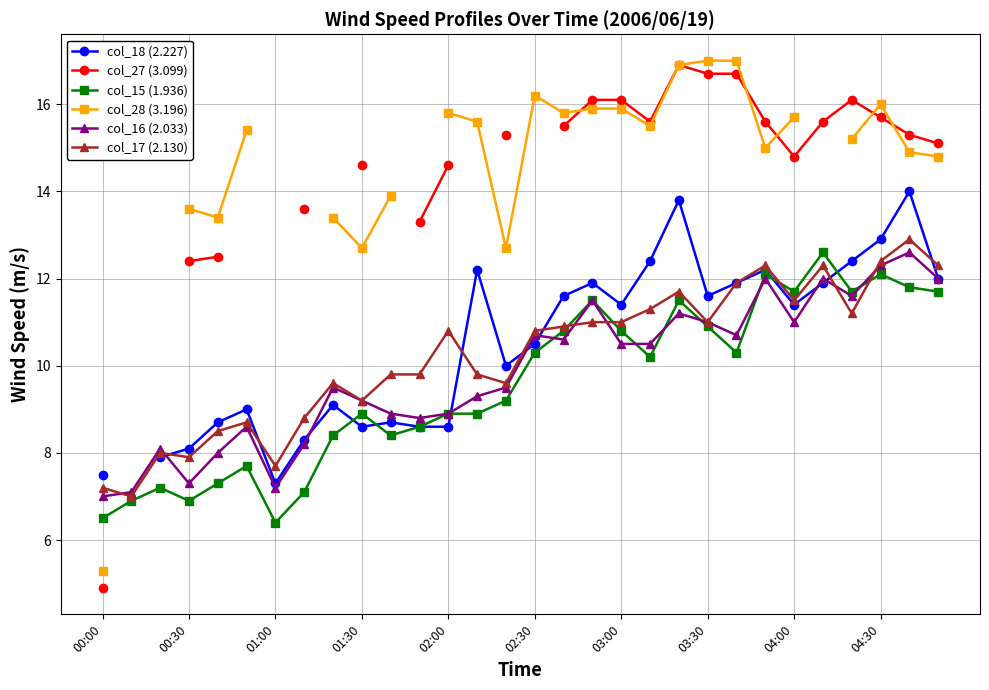

What is the approximate value of col_28 (3.196) at 26?

15.2